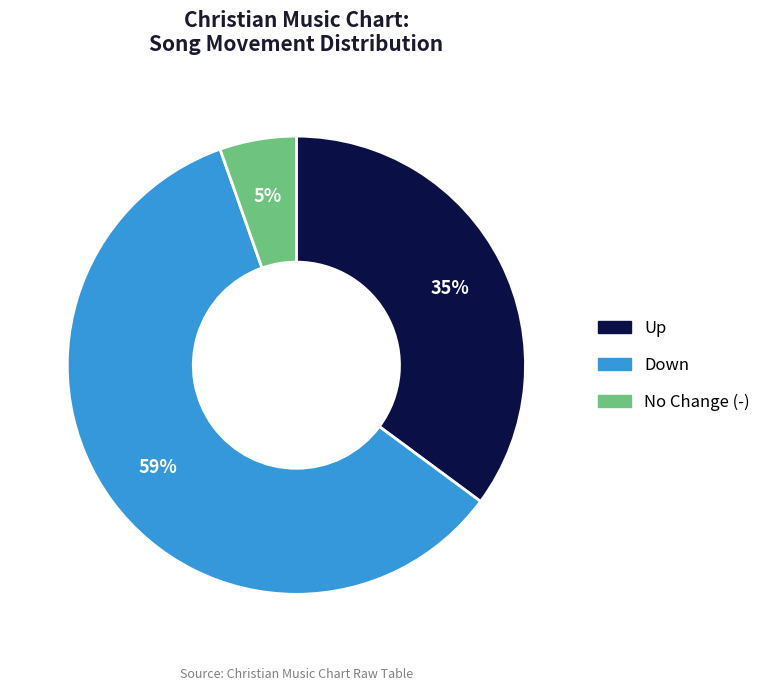

To the nearest percent, what is the average slice percentage?

33%